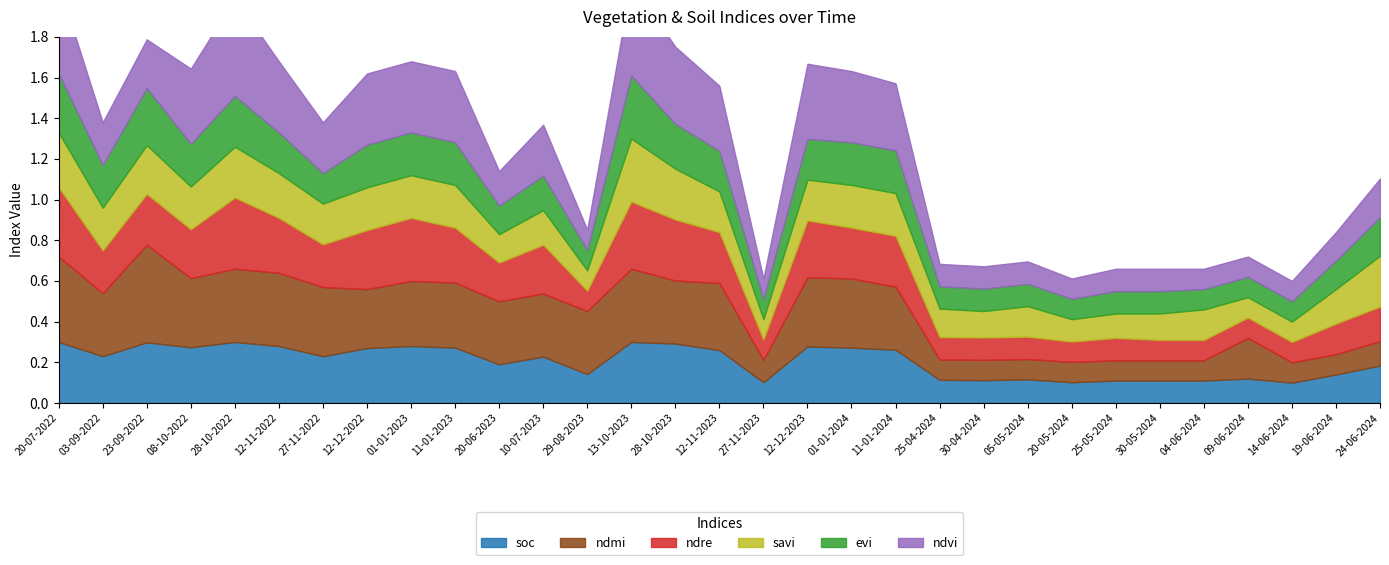

Where is the first local maximum for soc?

23-09-2022